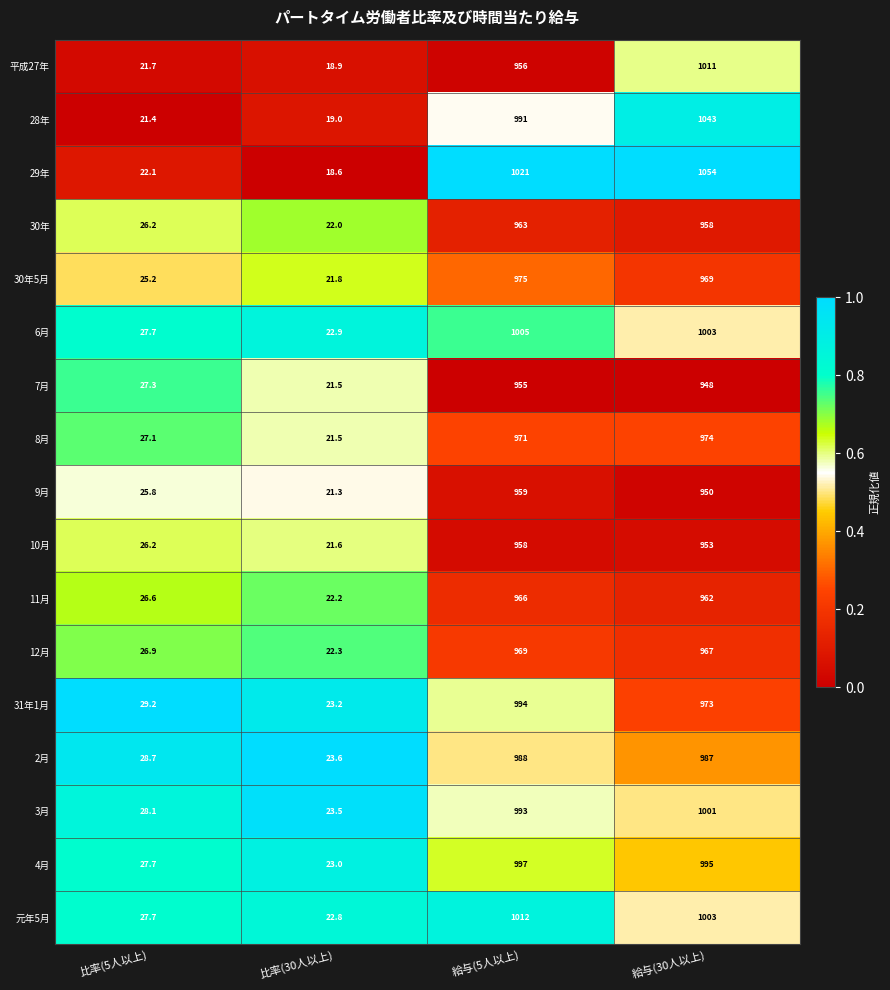

The 8月 series shows 671.1 at 給与(30人以上). True or false?

False